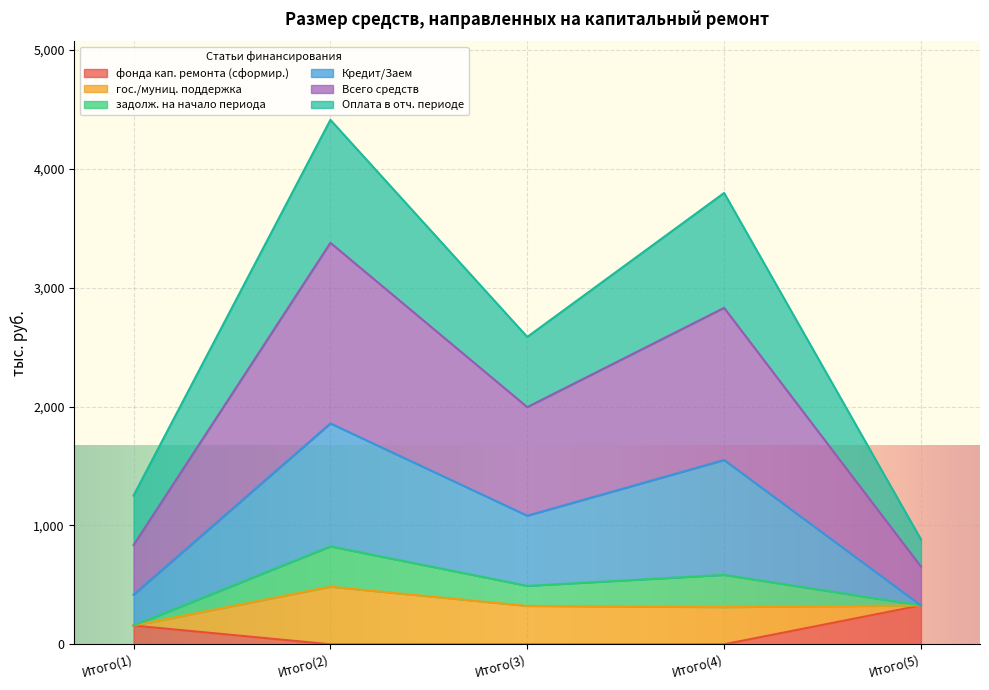

At which category is the sum across all series the highest?

Итого(2)